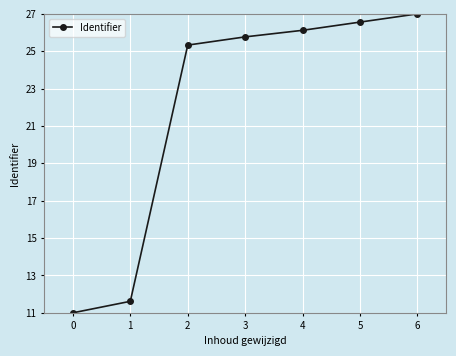

How many lines are shown in the chart?

1